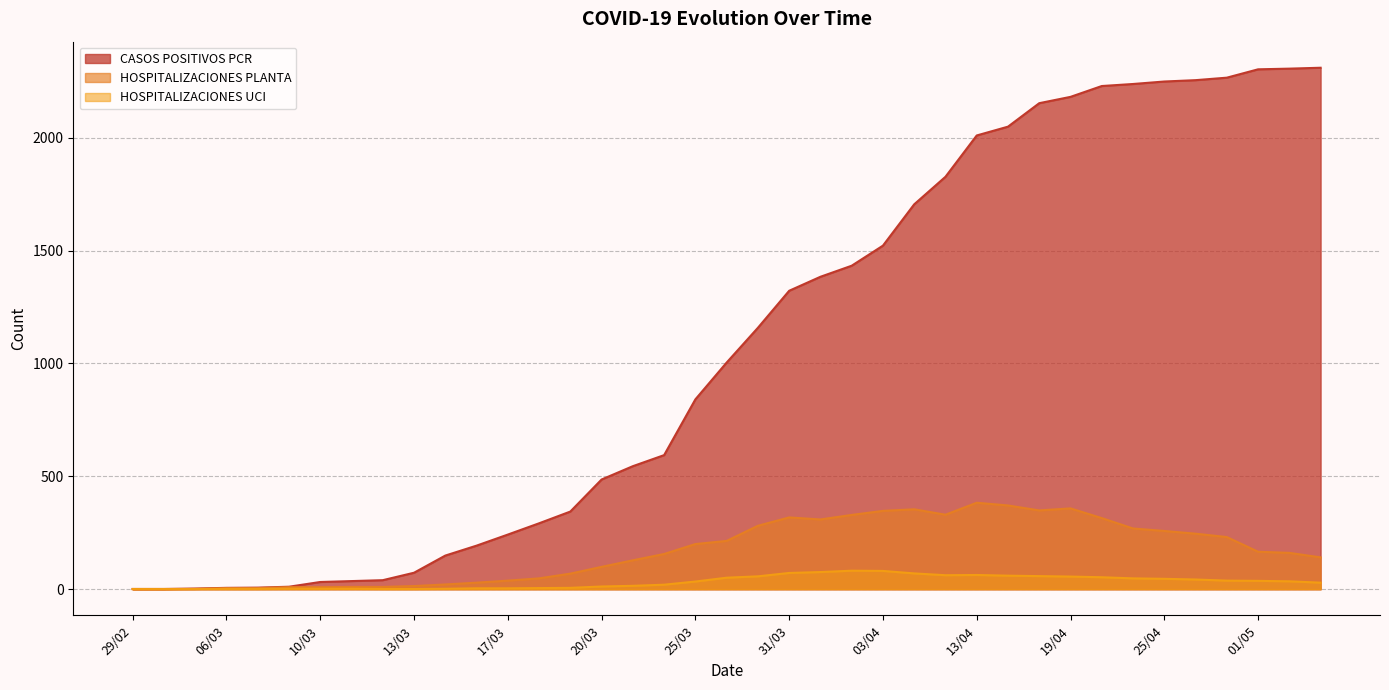

Which series has the largest range (max minus min)?

CASOS POSITIVOS PCR